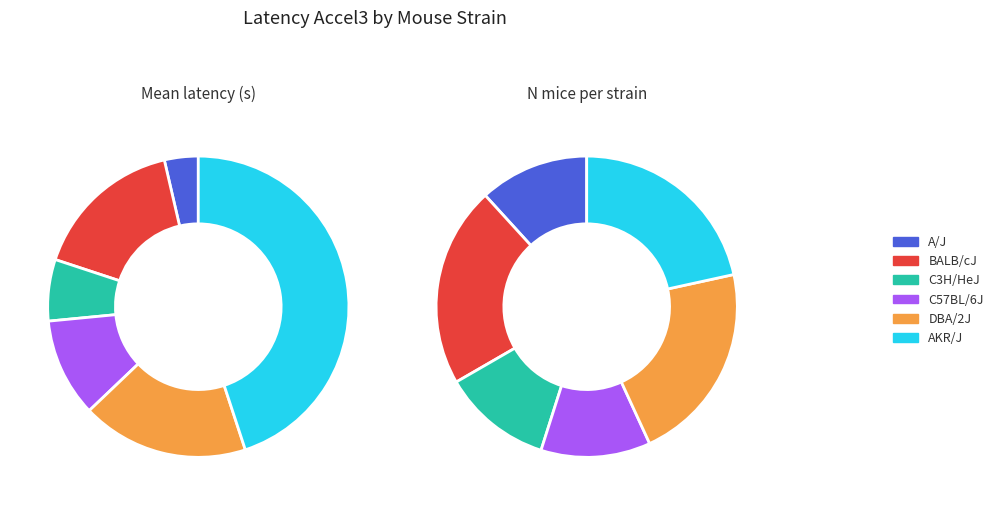

What is the total percentage of DBA/2J and BALB/cJ?

34.3%